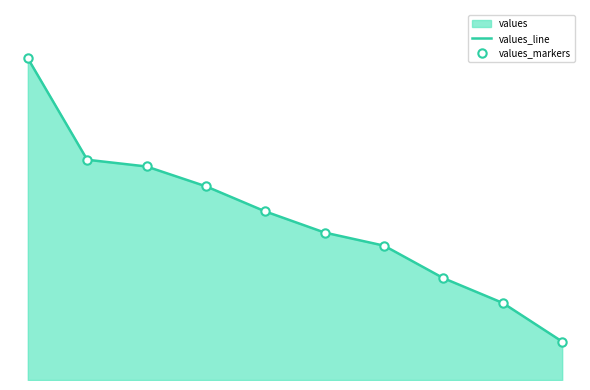

List the labels in order of values_line value, smallest first.

pct95, pct85, pct75, pct65, pct55, pct45, pct35, pct25, pct15, pct05